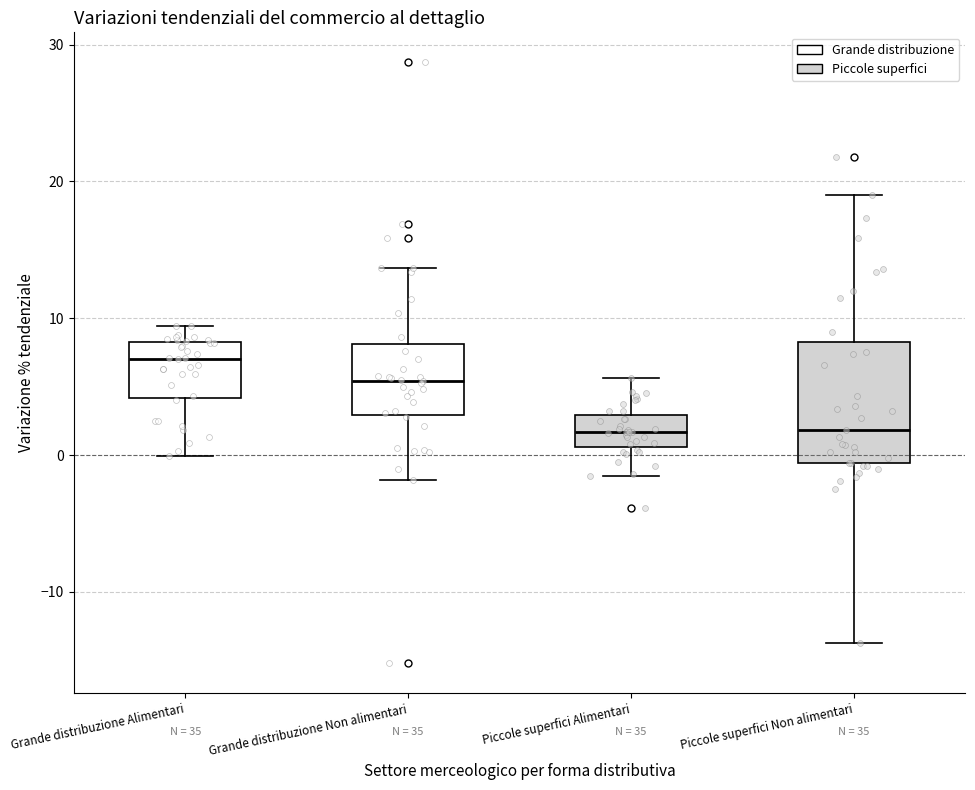

Reading left to right, read every box against the y-axis: the position of its median line, the range the box covers, and the ends of its whiskers. The values are not printed on the chart, so give them approximately, as read against the axis.

Grande distribuzione Alimentari: median 7, box 4 to 8, whiskers 0 to 9
Grande distribuzione Non alimentari: median 5, box 3 to 8, whiskers -2 to 14
Piccole superfici Alimentari: median 2, box 1 to 3, whiskers -1 to 6
Piccole superfici Non alimentari: median 2, box -1 to 8, whiskers -14 to 19